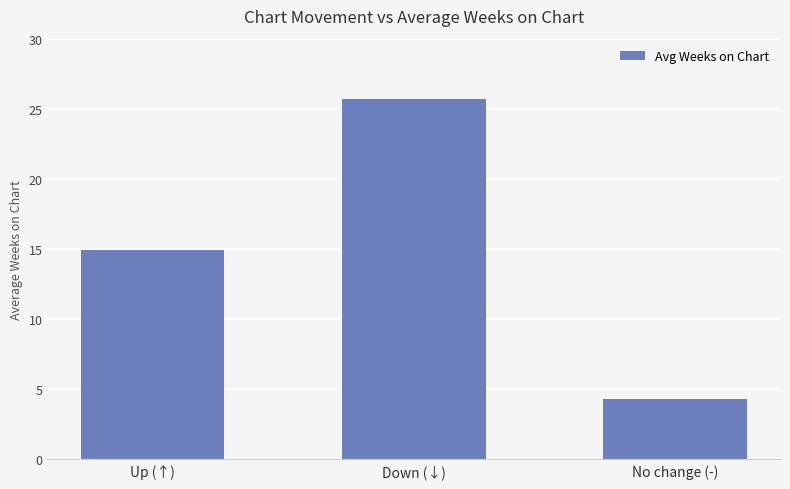

Which has a higher value, No change (-) or Up (↑)?

Up (↑)